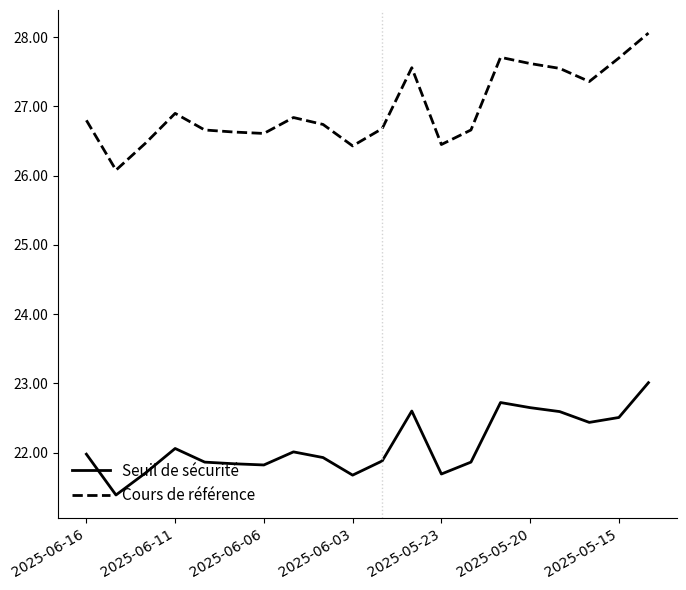

At how many categories does at least one series exceed 27?

7